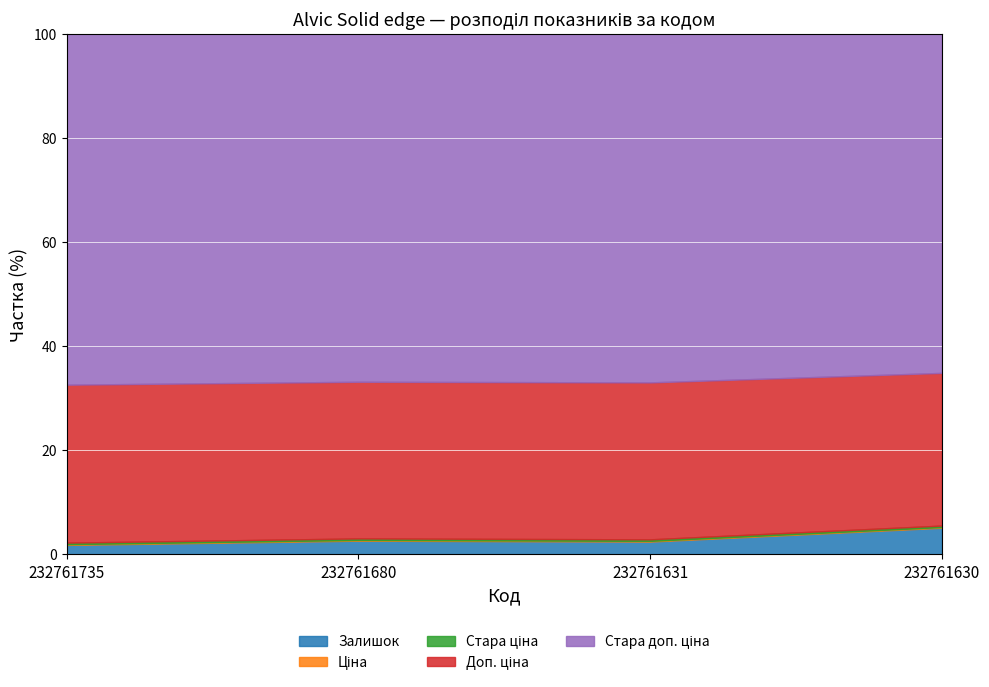

At 232761630, list the series in order from smallest to largest.

Ціна, Стара ціна, Залишок, Доп. ціна, Стара доп. ціна